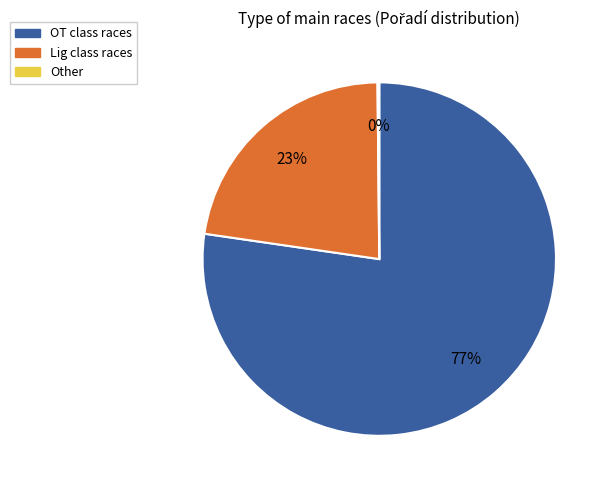

Which slice is the largest?

OT class races